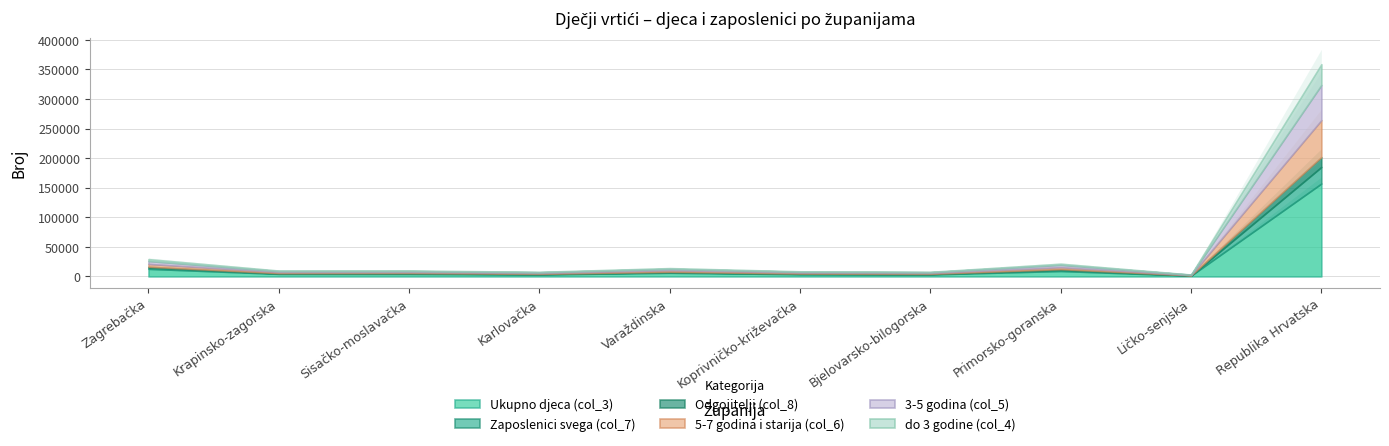

Which category has the lowest value in the Zaposlenici svega (col_7) series?

Ličko-senjska